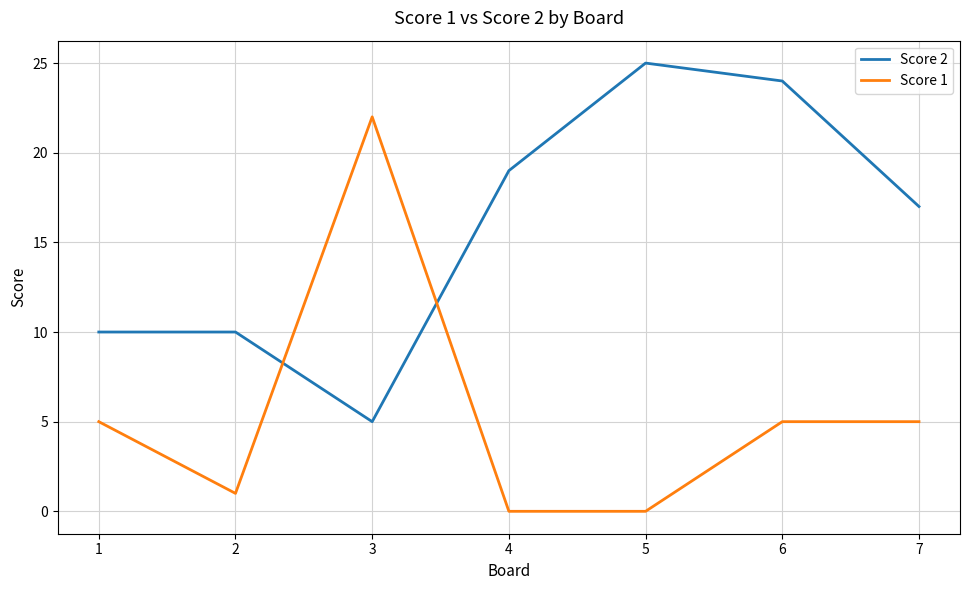

Rank the series at 3 from highest to lowest value.

Score 1, Score 2